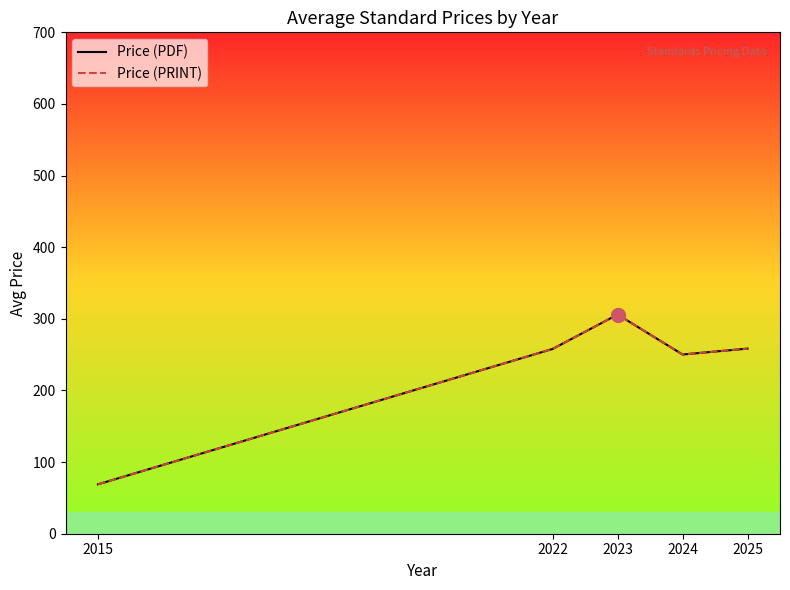

At how many categories does at least one series exceed 182?

4